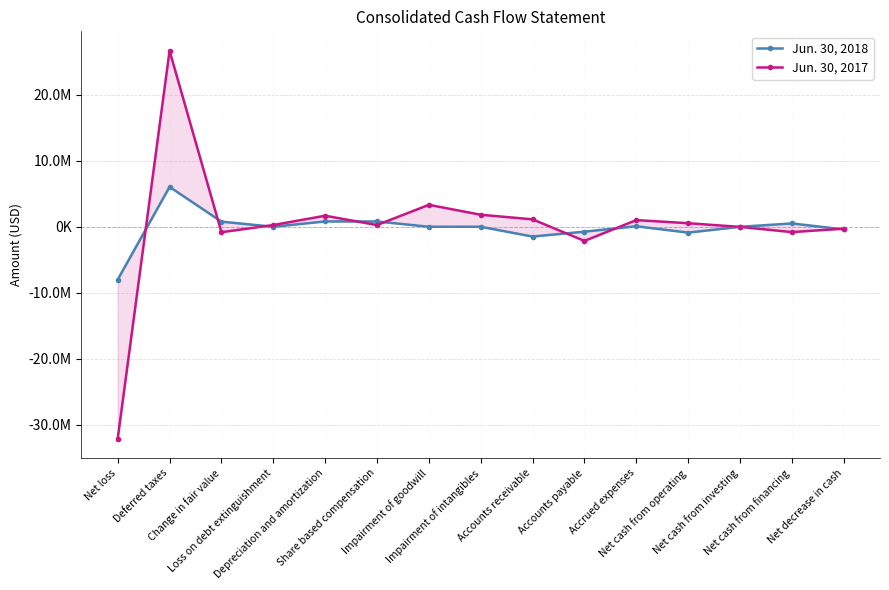

What are all the series names shown in the legend?

Jun. 30, 2018, Jun. 30, 2017